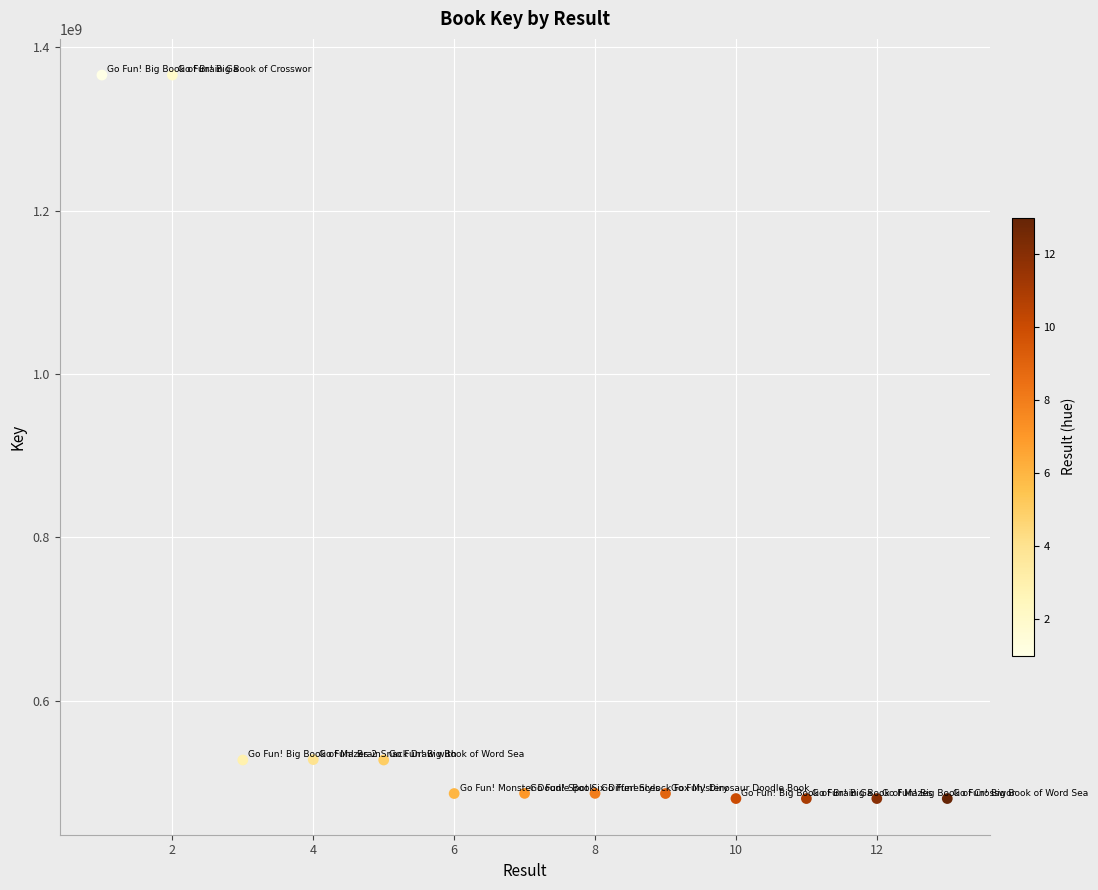

What is the range of X values (max minus min)?

12